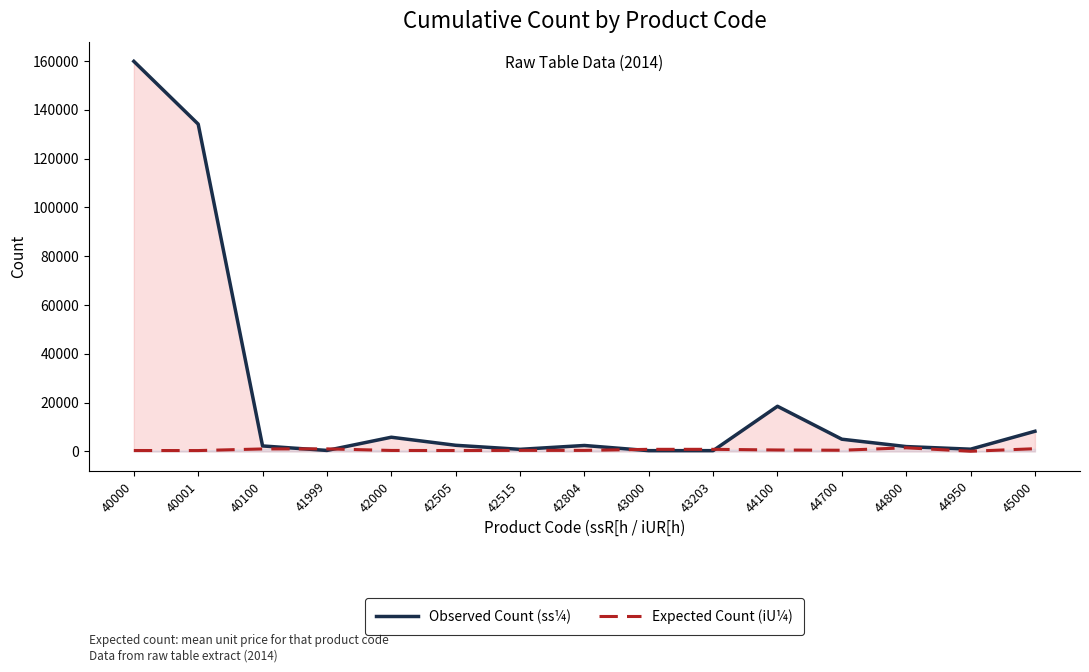

How many series are shown in this chart?

2